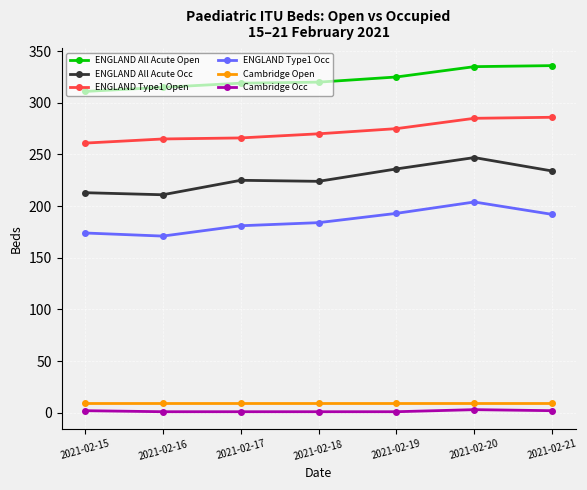

What is the value of the ENGLAND Type1 Occ point at the 5th from the left?

193